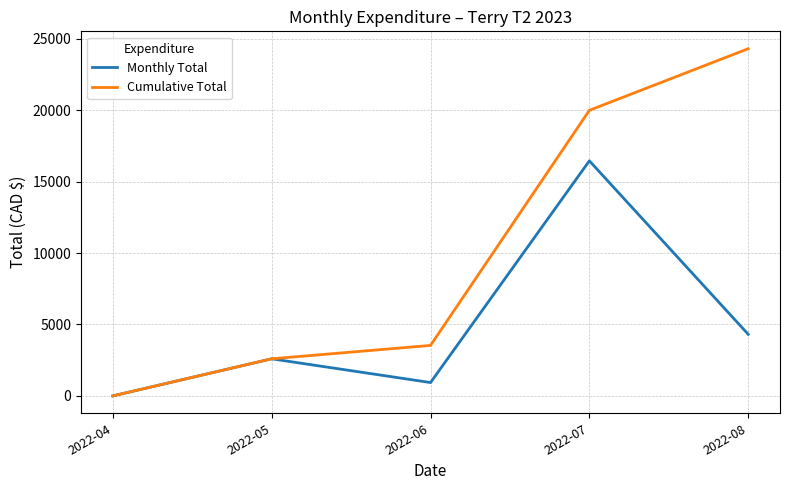

At which label is Monthly Total closest to 8227?

2022-08